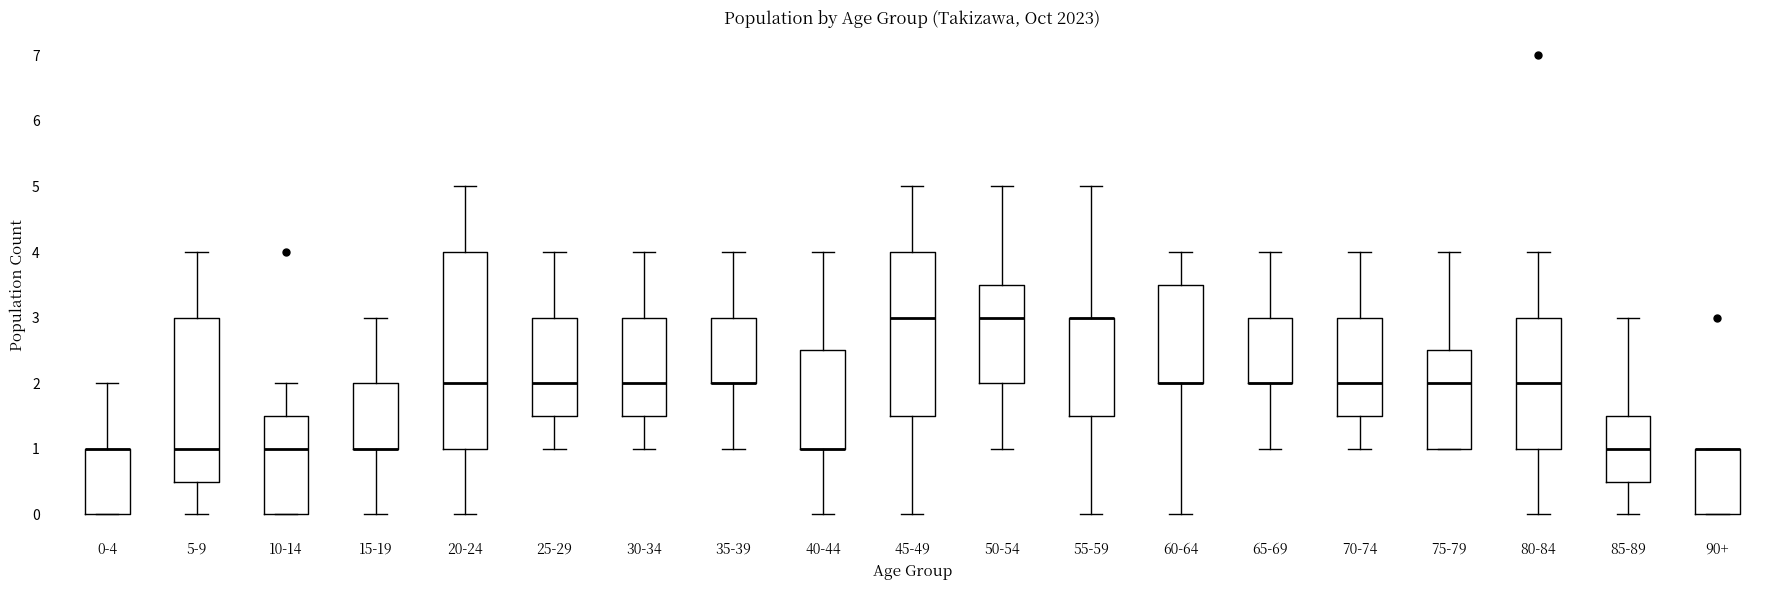

Where is the lower edge of the box for 25-29 on the y-axis? The values are not printed on the chart, so give them approximately, as read against the axis.

1.5